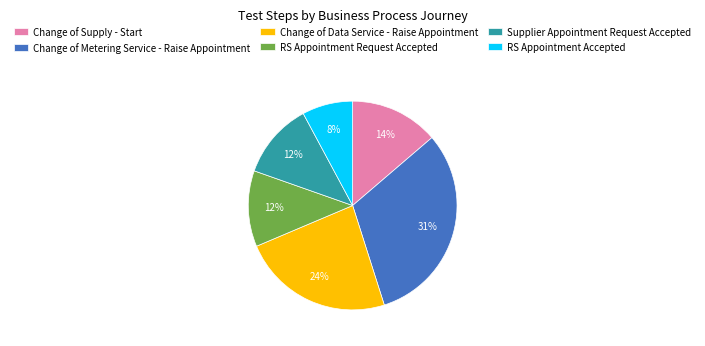

Is there a majority slice in this chart?

No